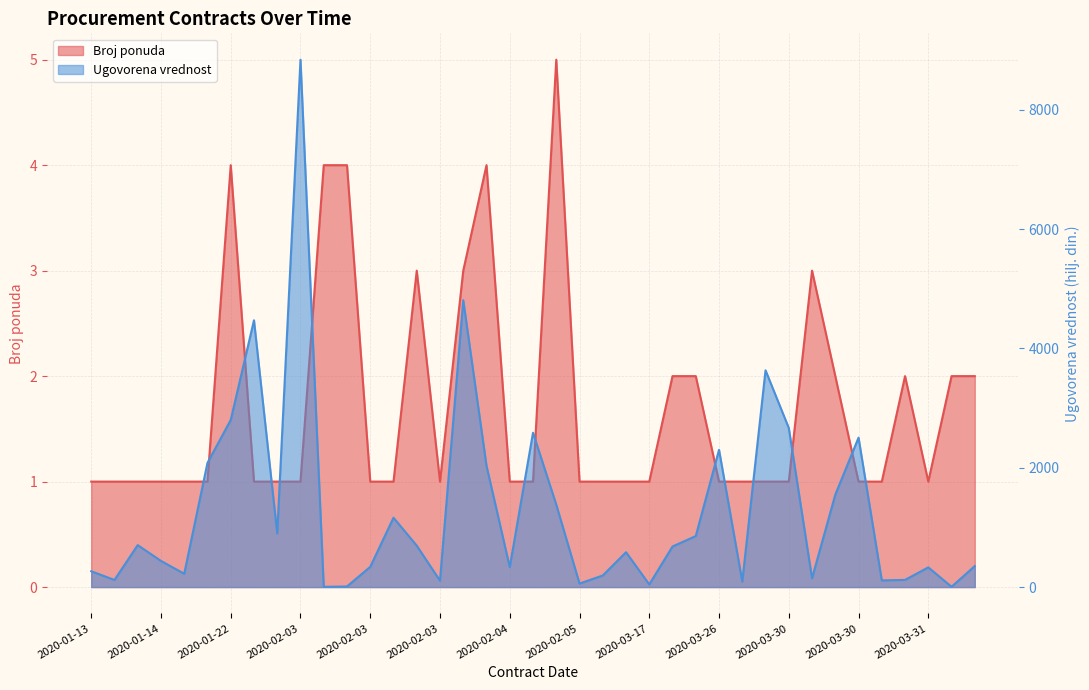

At 2020-03-30, list the series in order from largest to smallest.

Ugovorena vrednost, Broj ponuda